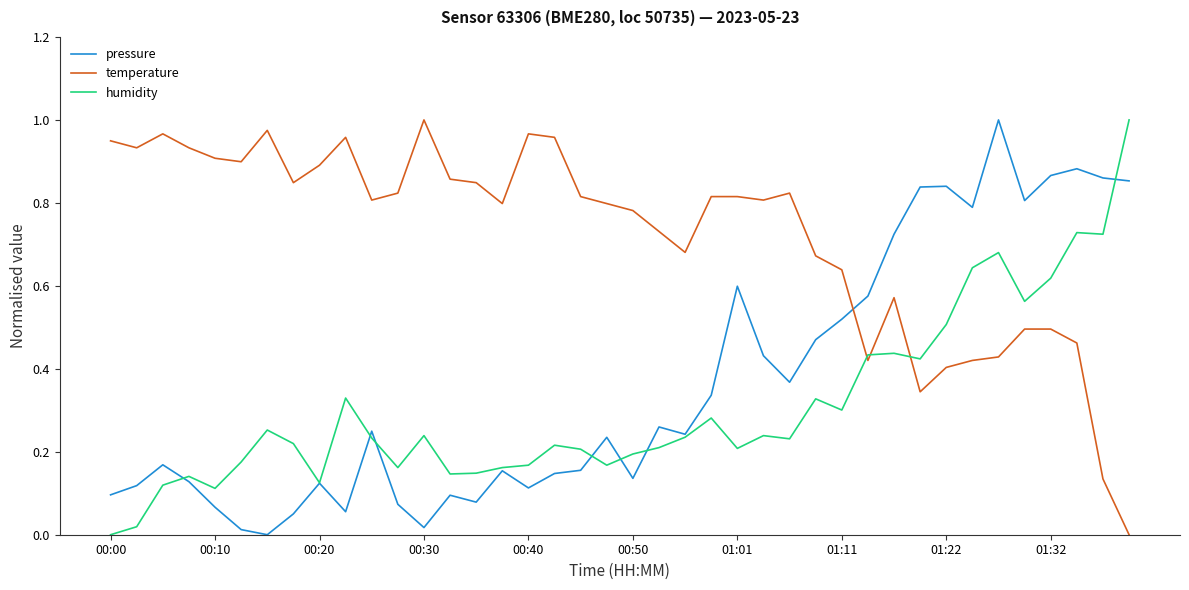

After their last crossing, which series has the higher values: temperature or humidity?

humidity